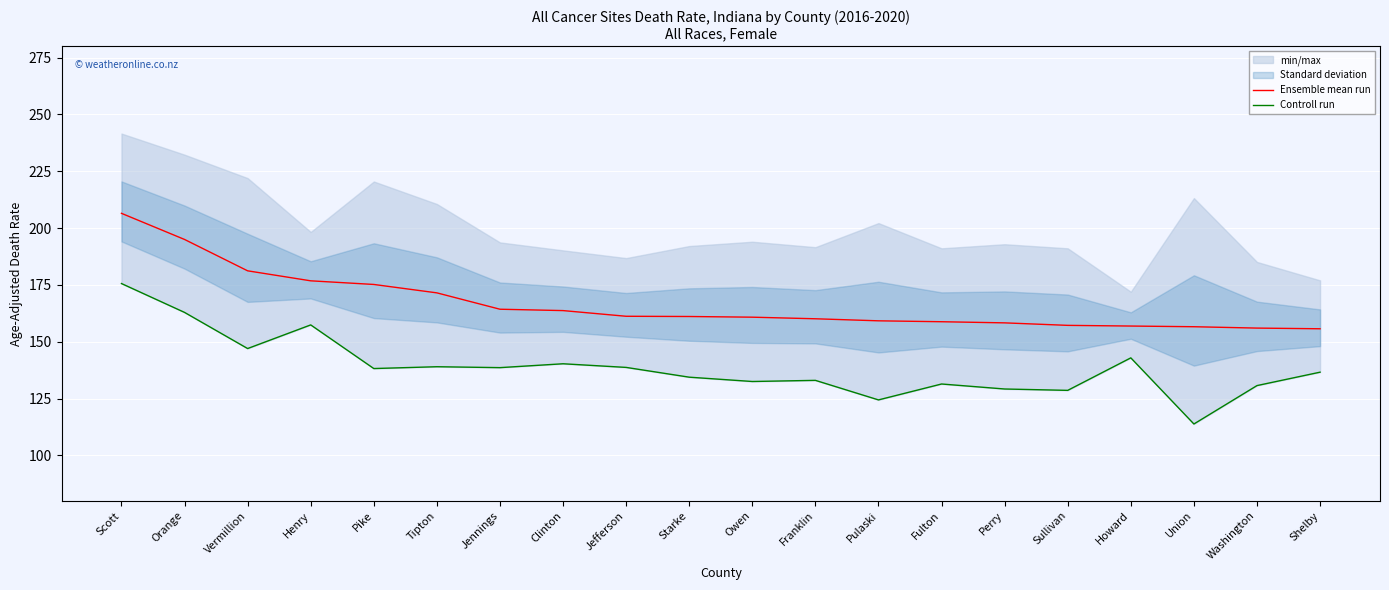

How many lines are shown in the chart?

2